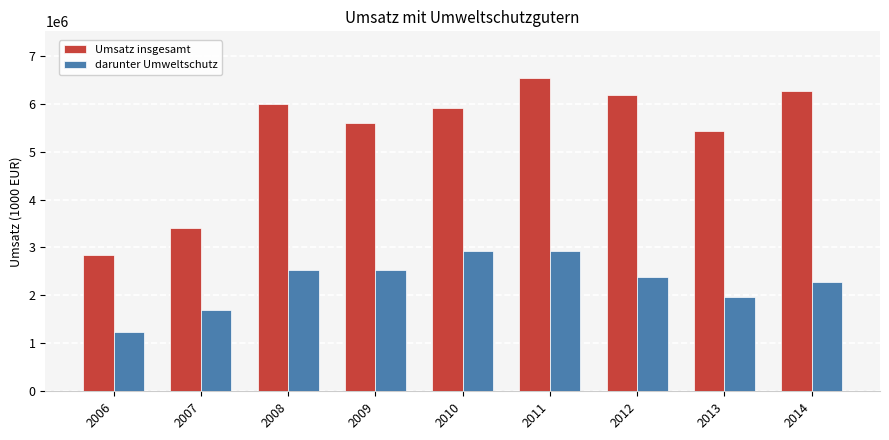

What is the difference between the Umsatz insgesamt values at 2006 and 2010?

3070140